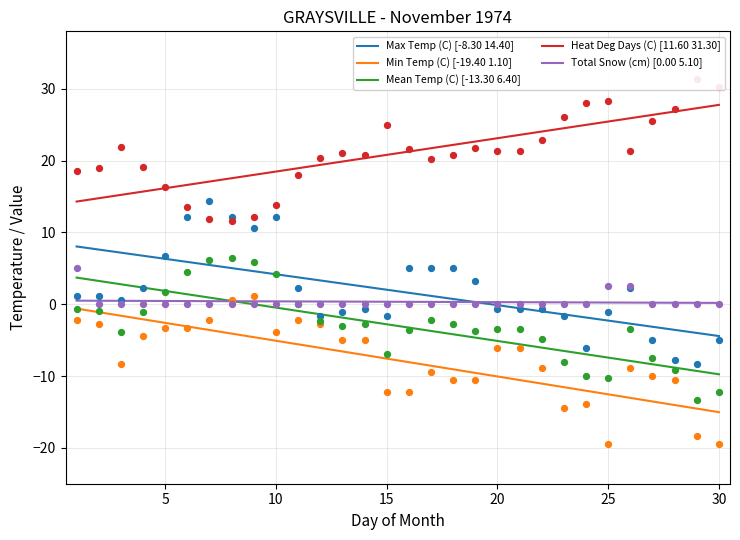

Which series has the largest Y range (max minus min)?

Max Temp (C)